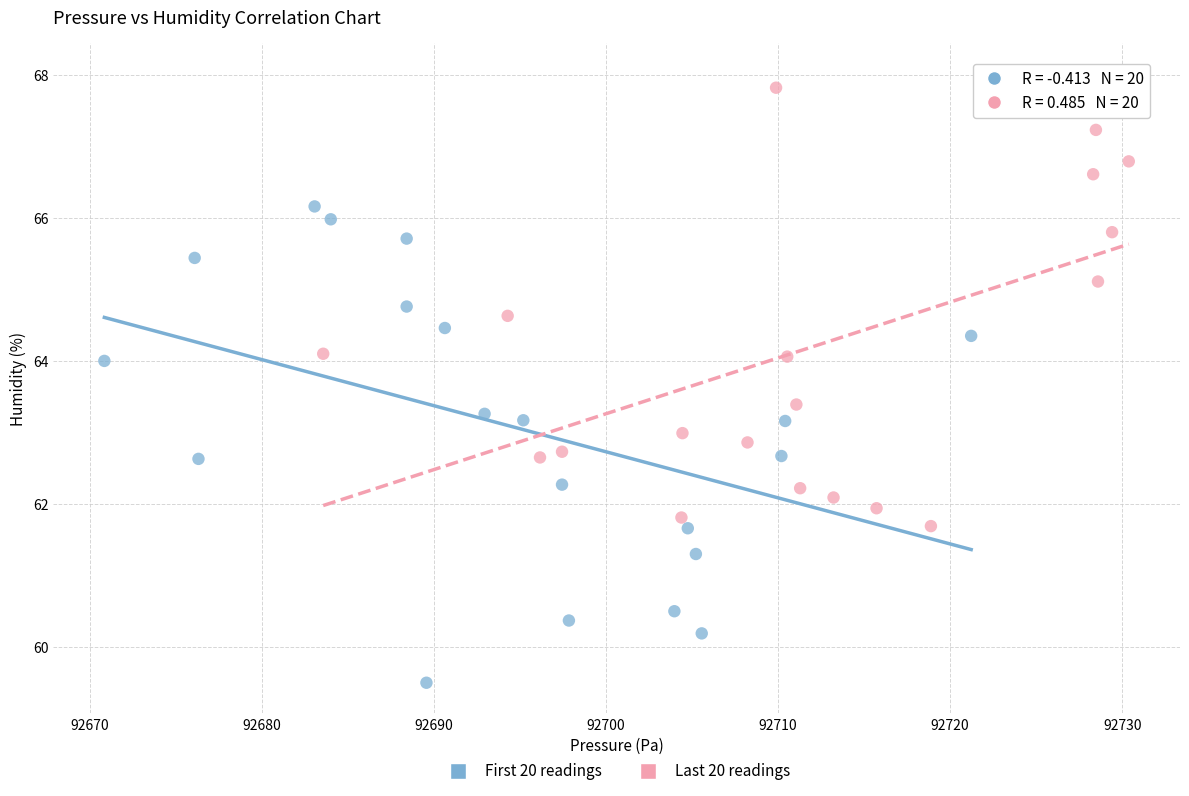

Which series reaches the minimum Y coordinate?

First 20 readings